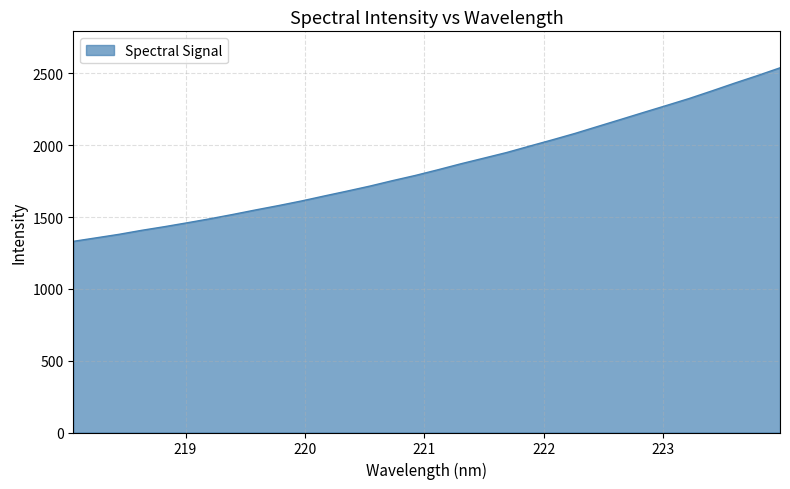

True or false: the data has more than 0 interior local peaks.

False